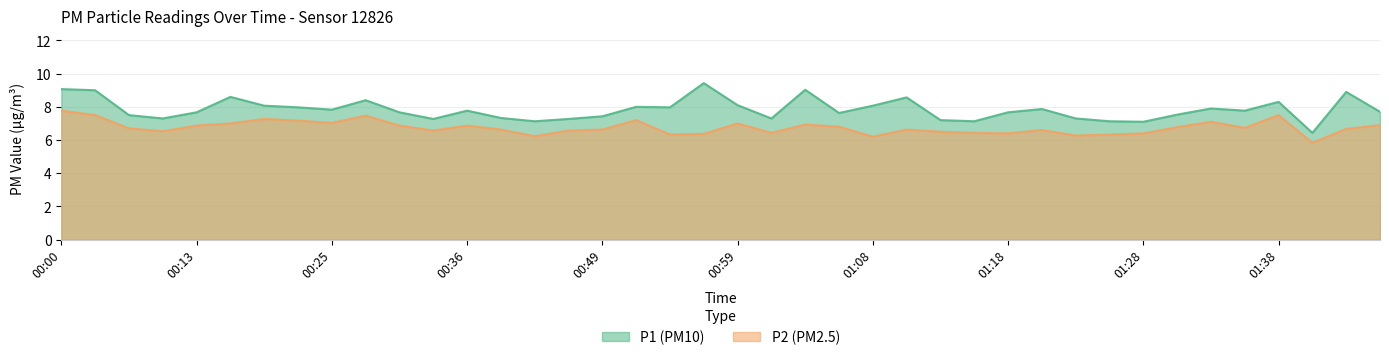

At which category does the chart reach its peak across all series?

00:56